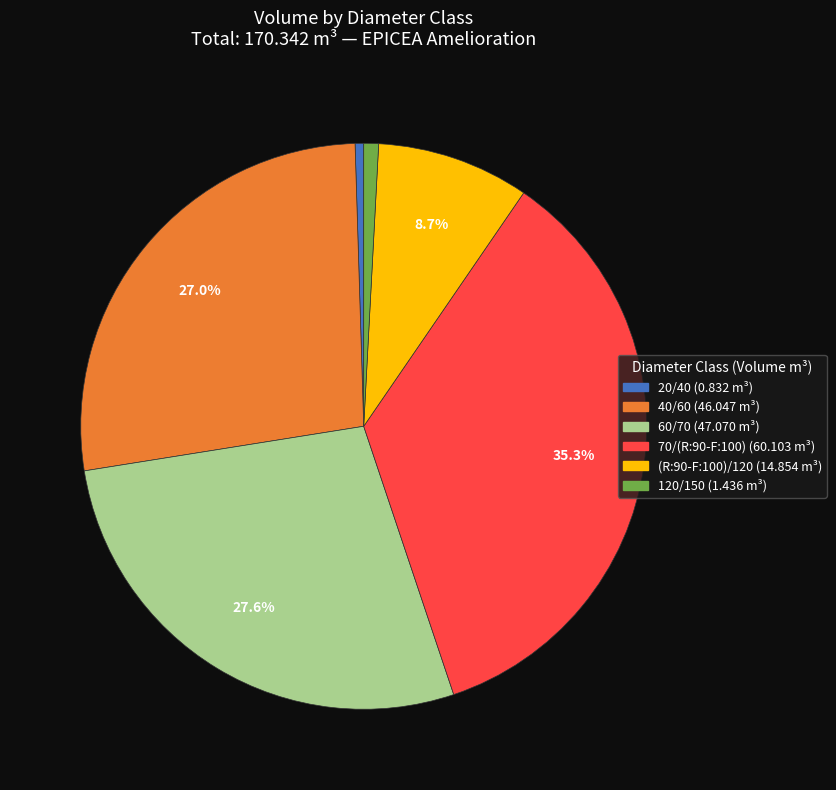

Is there any slice that represents more than half of the pie?

No